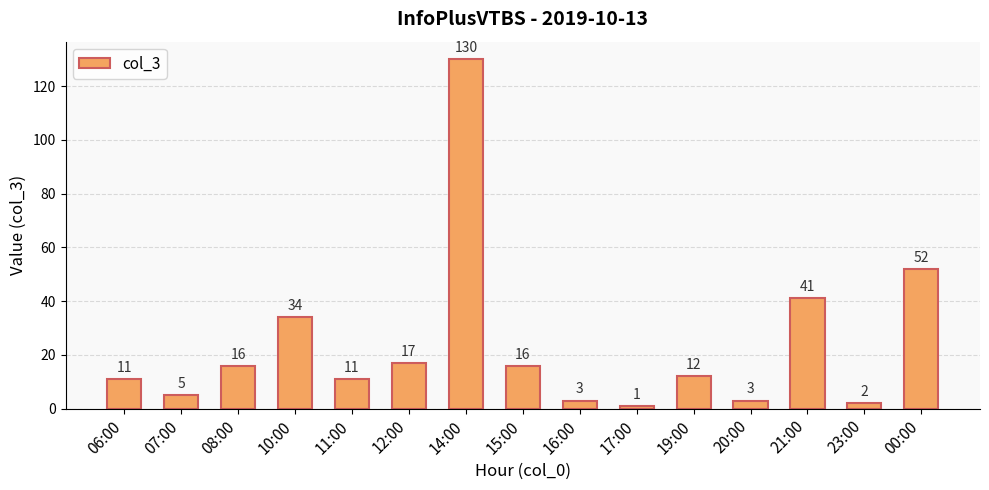

What is the difference between the values at 00:00 and 07:00?

47